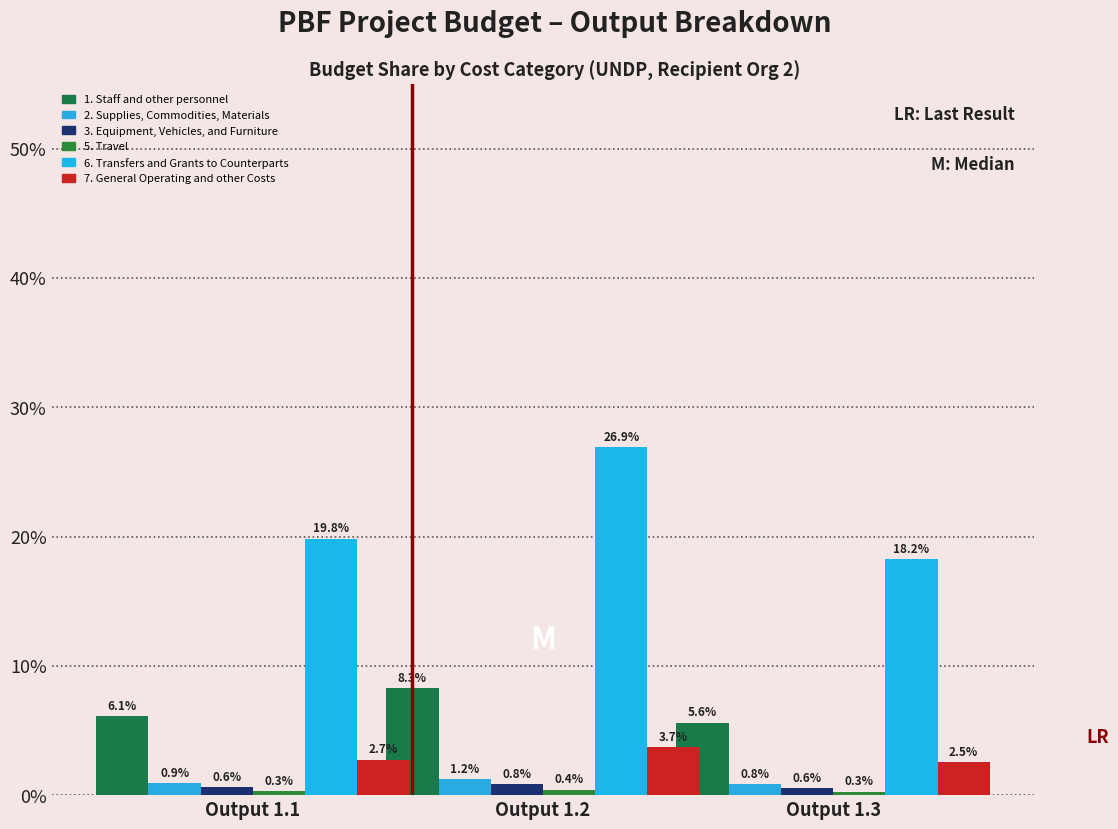

What value does the 7. General Operating and other Costs series have at Output 1.3?

2.5